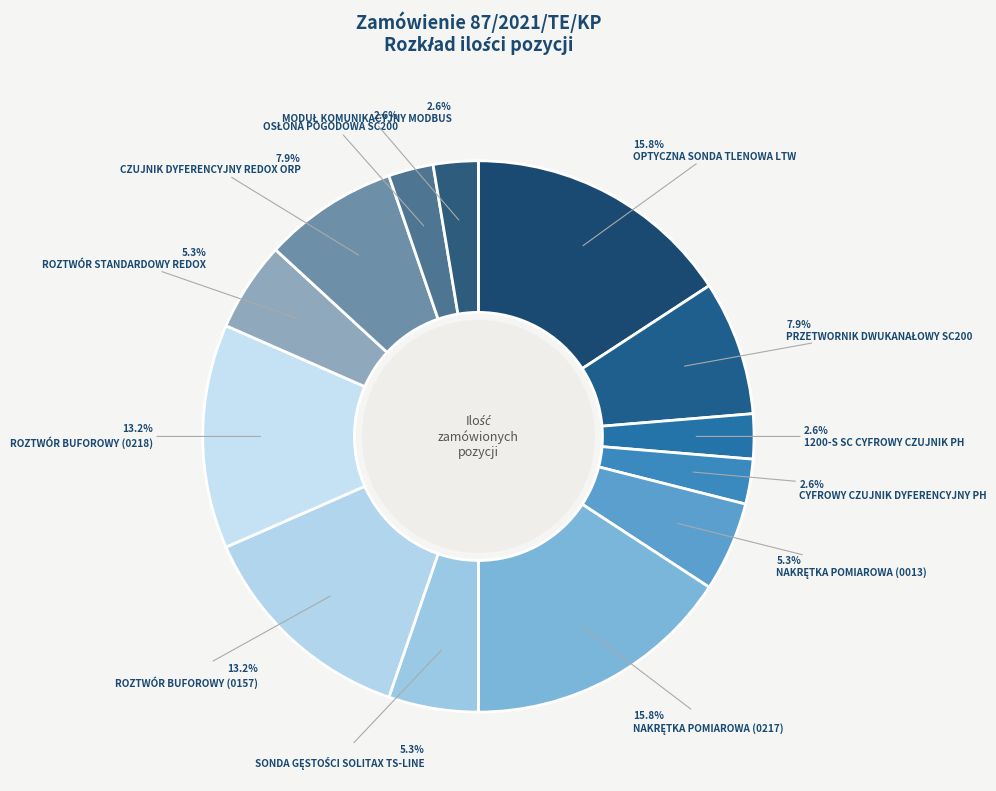

Does CYFROWY CZUJNIK DYFERENCYJNY PH account for over 50% of the chart?

No